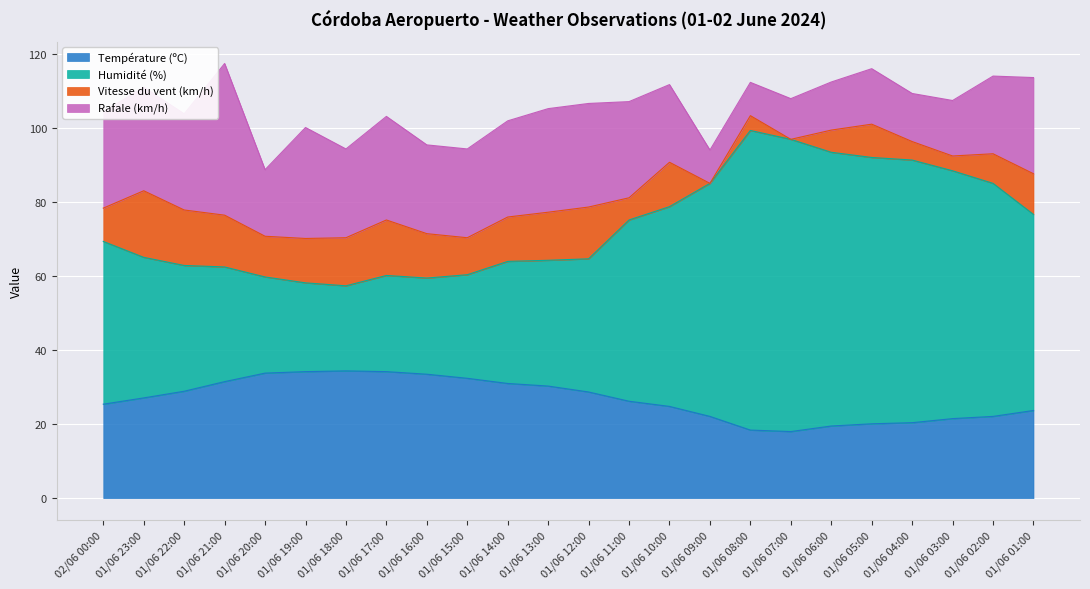

Is it true that Température (ºC) equals 31.0 at 01/06 14:00?

True